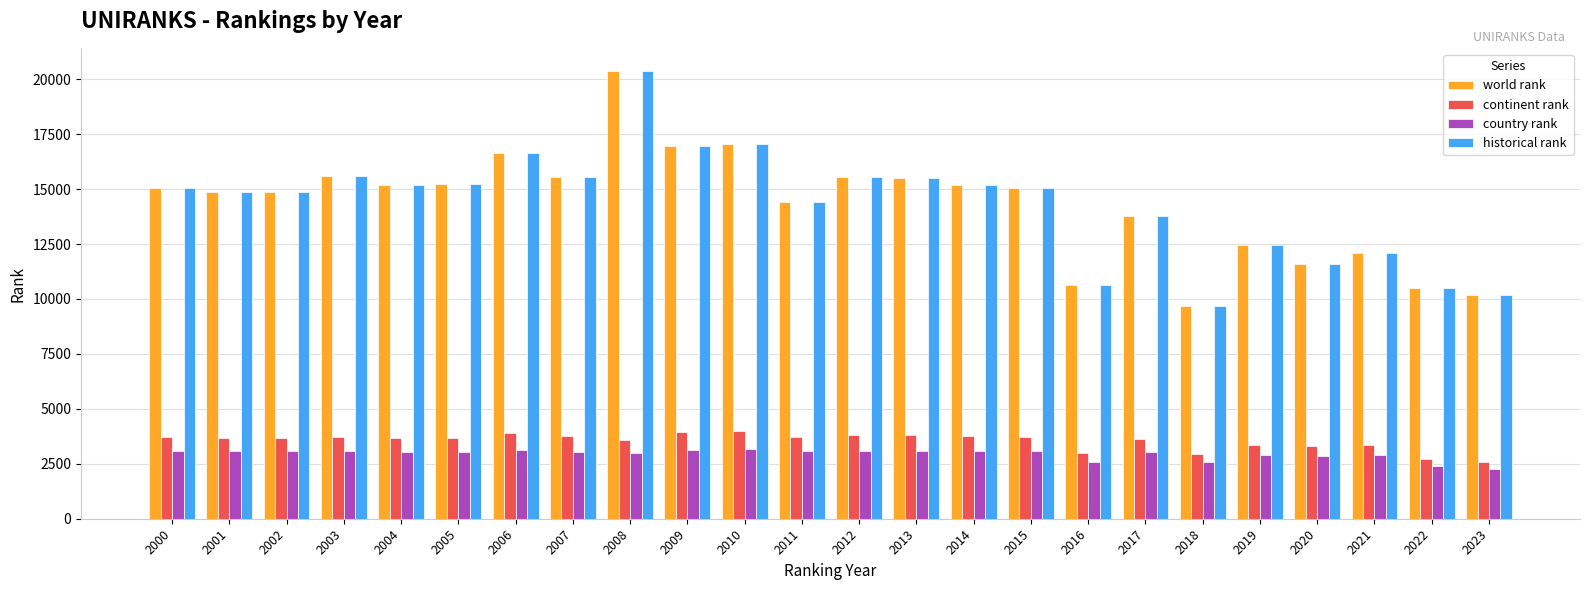

At which category is the sum across all series the highest?

2008